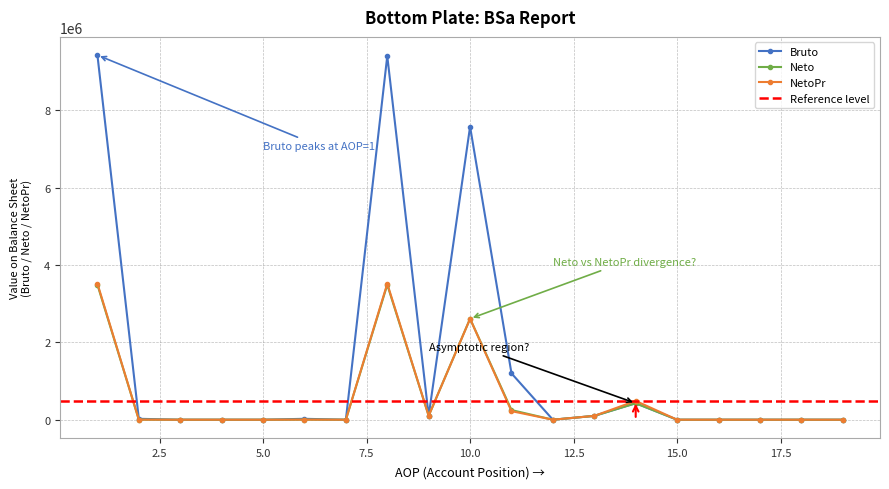

Reading left to right, transcribe all the data shown in this chart.

Bruto: 1=9429604	2=23437	3=0	4=0	5=0	6=23437	7=0	8=9406167	9=101706	10=7580061	11=1199461	12=0	13=98978	14=425961	15=0	16=0	17=0	18=0	19=0
Neto: 1=3491579	2=1453	3=0	4=0	5=0	6=1453	7=0	8=3490126	9=101706	10=2613605	11=249876	12=0	13=98978	14=425961	15=0	16=0	17=0	18=0	19=0
NetoPr: 1=3521697	2=2251	3=0	4=0	5=0	6=2251	7=0	8=3519446	9=101706	10=2610200	11=221756	12=0	13=98978	14=486806	15=0	16=0	17=0	18=0	19=0